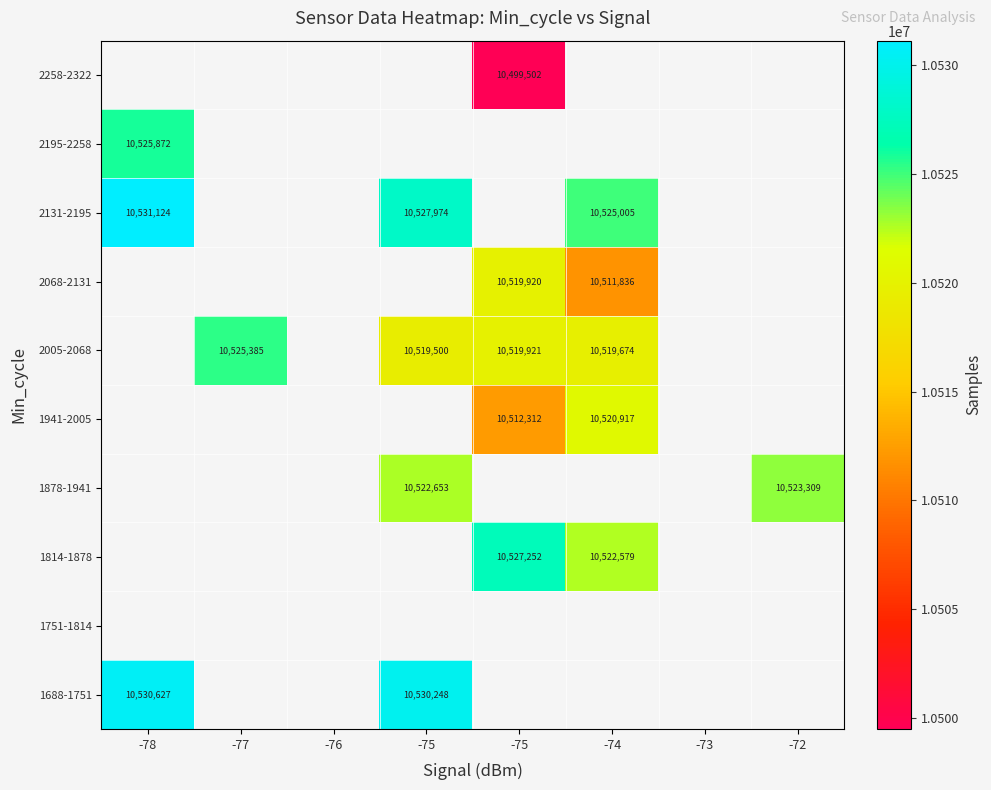

List the series in order of their overall mean, highest first.

1688-1751, 1751-1814, 1814-1878, 1878-1941, 1941-2005, 2005-2068, 2068-2131, 2131-2195, 2195-2258, 2258-2322